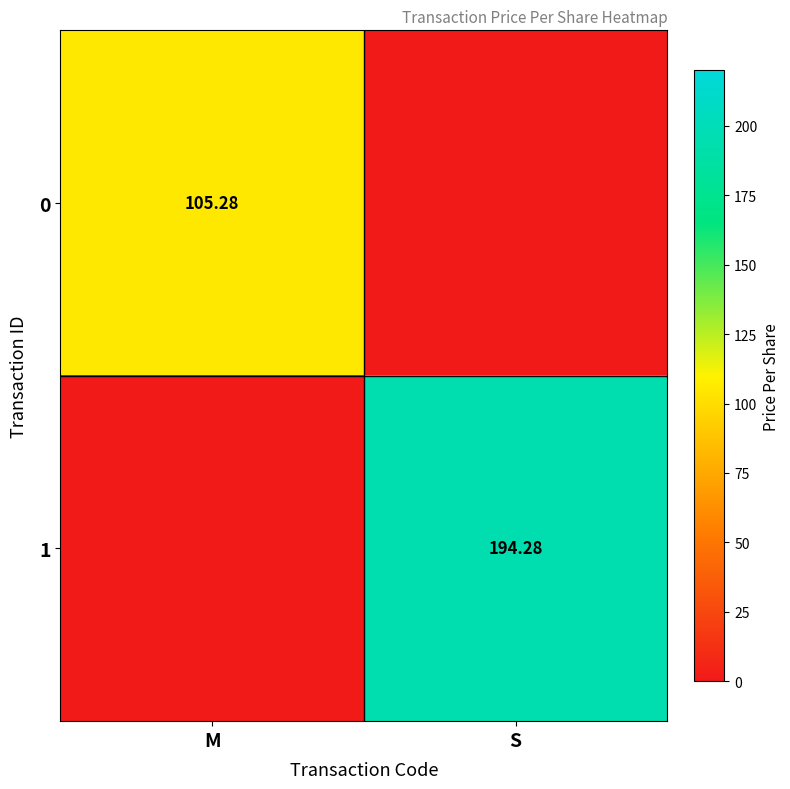

Which series changed the most between M and S?

1